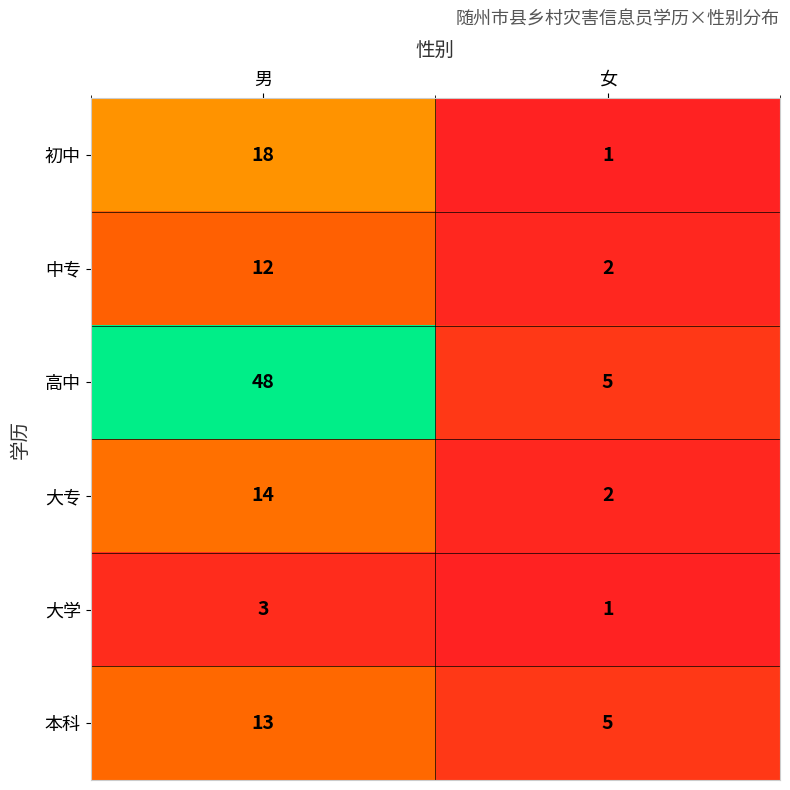

Is it true that 本科 equals 5 at 女?

True